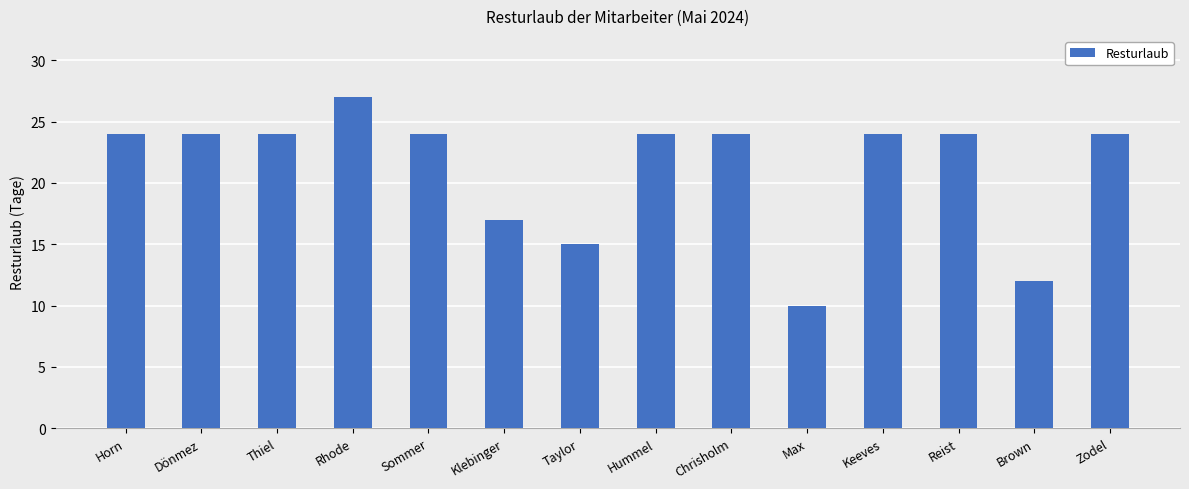

What value does the data have at Rhode, to the nearest 5?

25